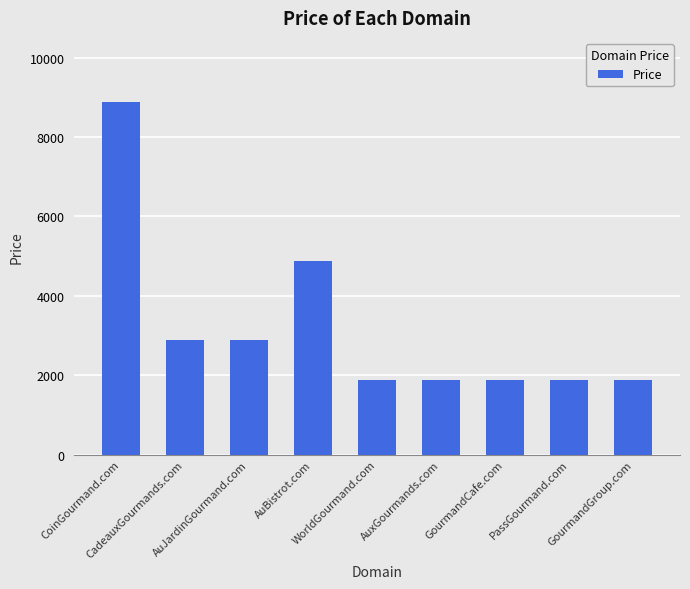

What is the value of the 7th bar from the left?

1888